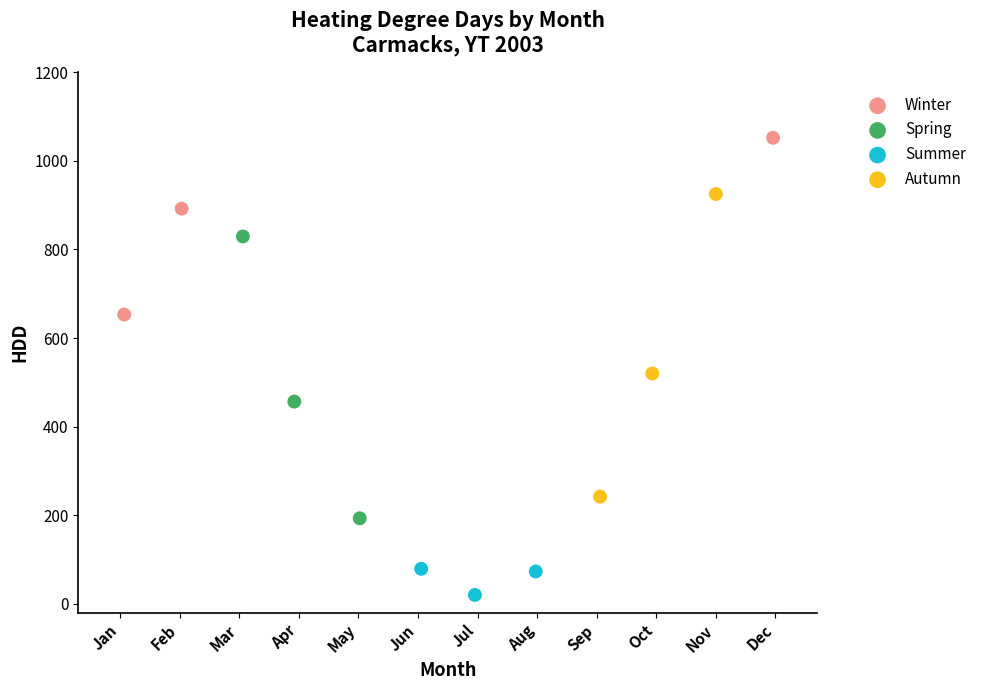

Which series contains the lowest Y value?

Summer